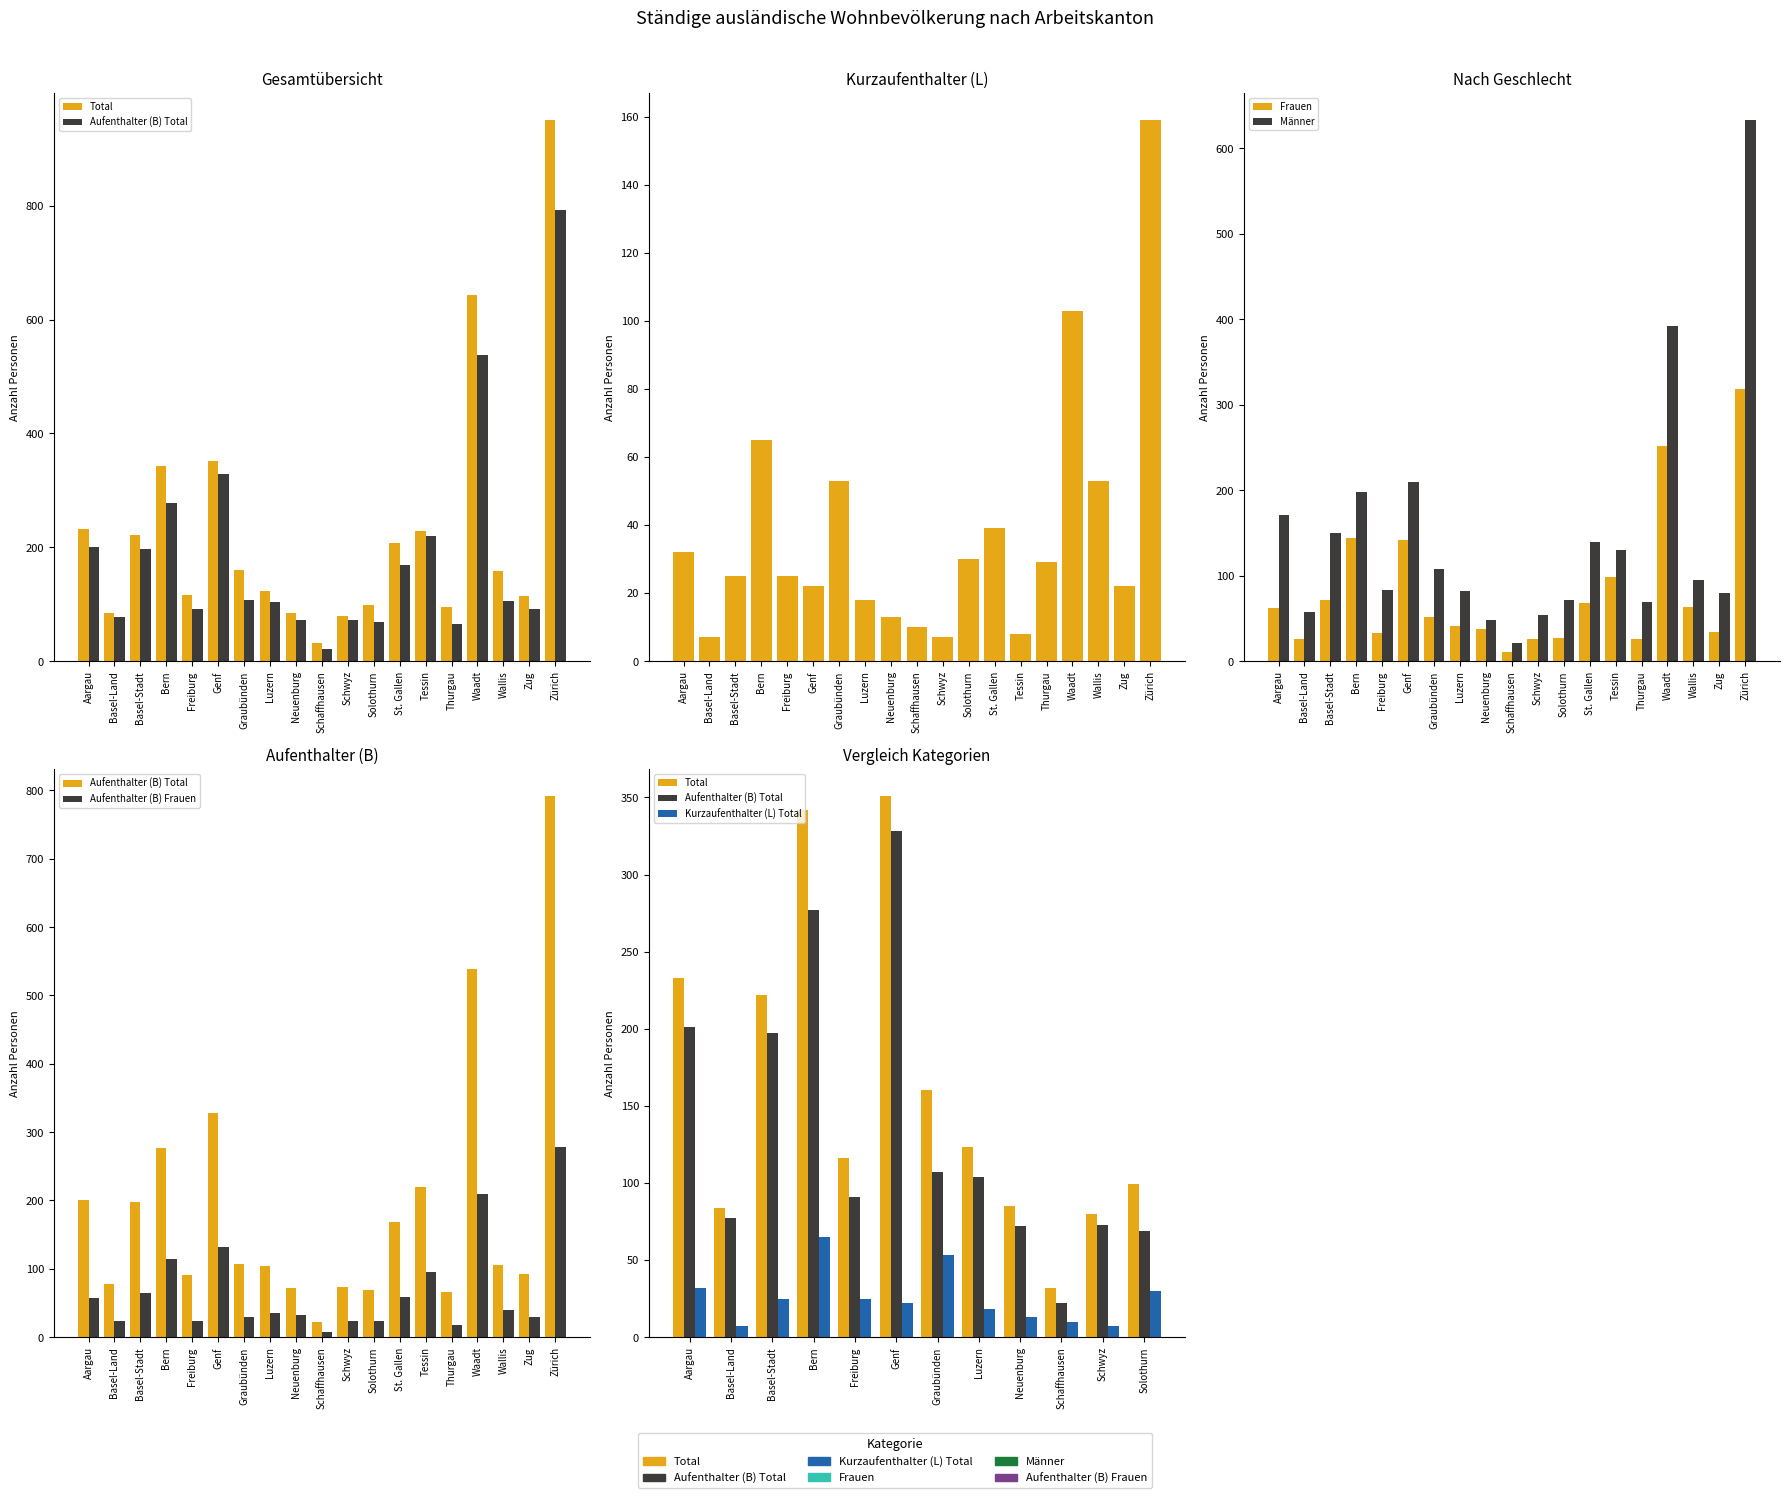

What is the label of the 16th bar from the left?

Waadt